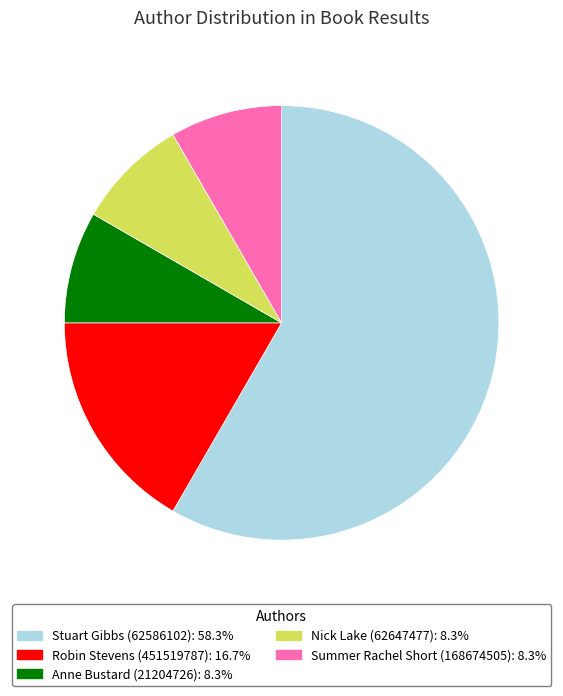

What is the ratio of the value at Nick Lake (62647477): 8.3% to the value at Anne Bustard (21204726): 8.3%?

1.0